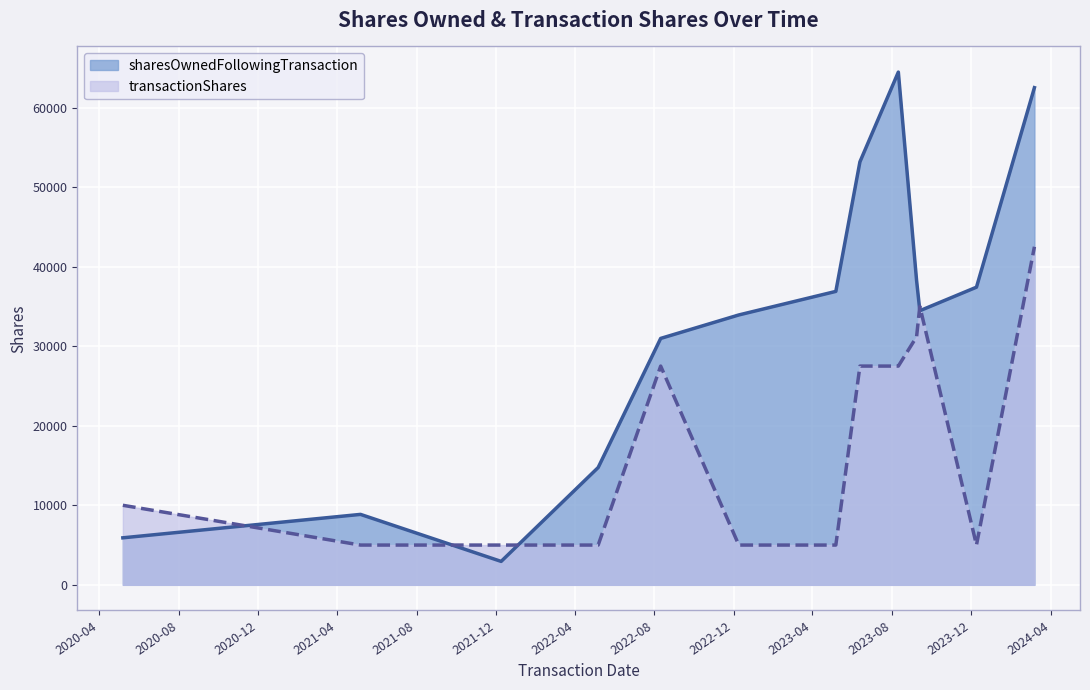

Which has a higher value, 2023-09-13 or 2023-08-11?

2023-08-11